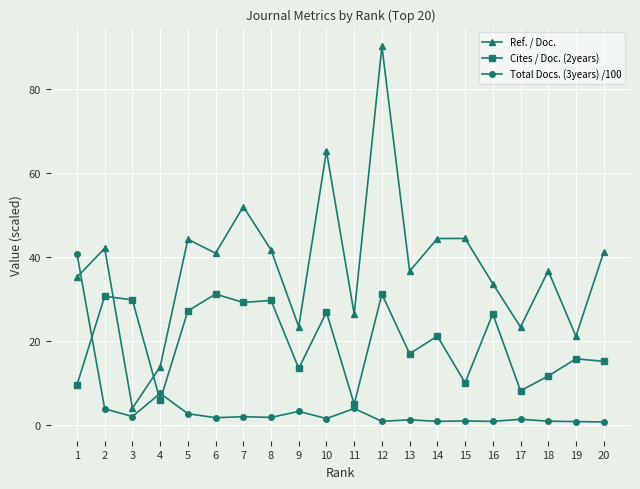

At which category is the sum across all series the highest?

12